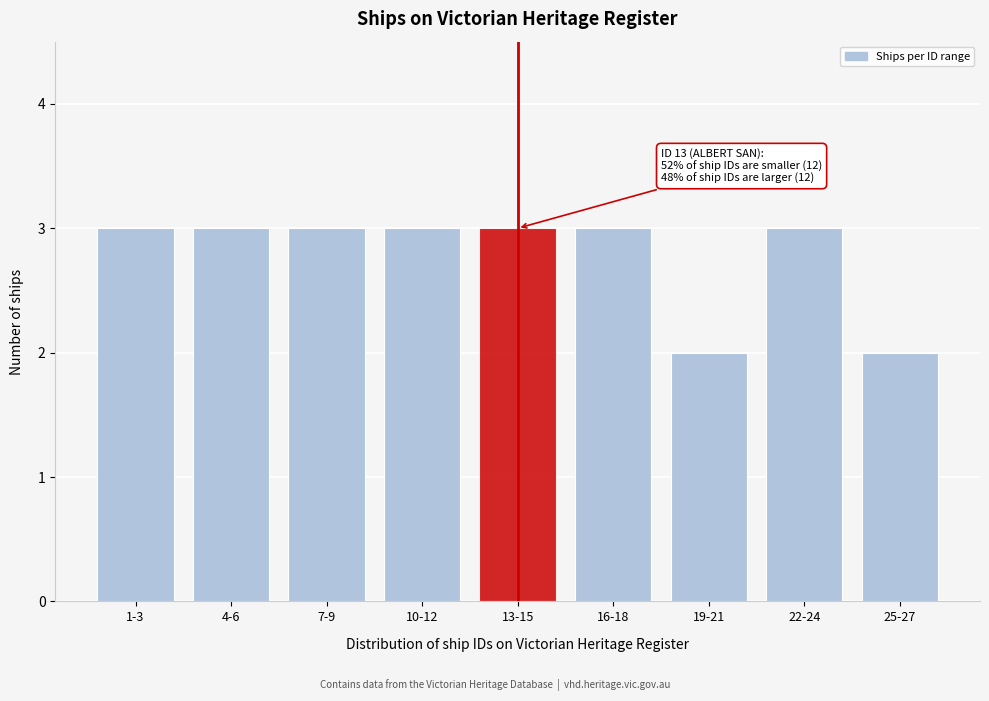

Reading right to left, transcribe all the data shown in this chart.

2	3	2	3	3	3	3	3	3